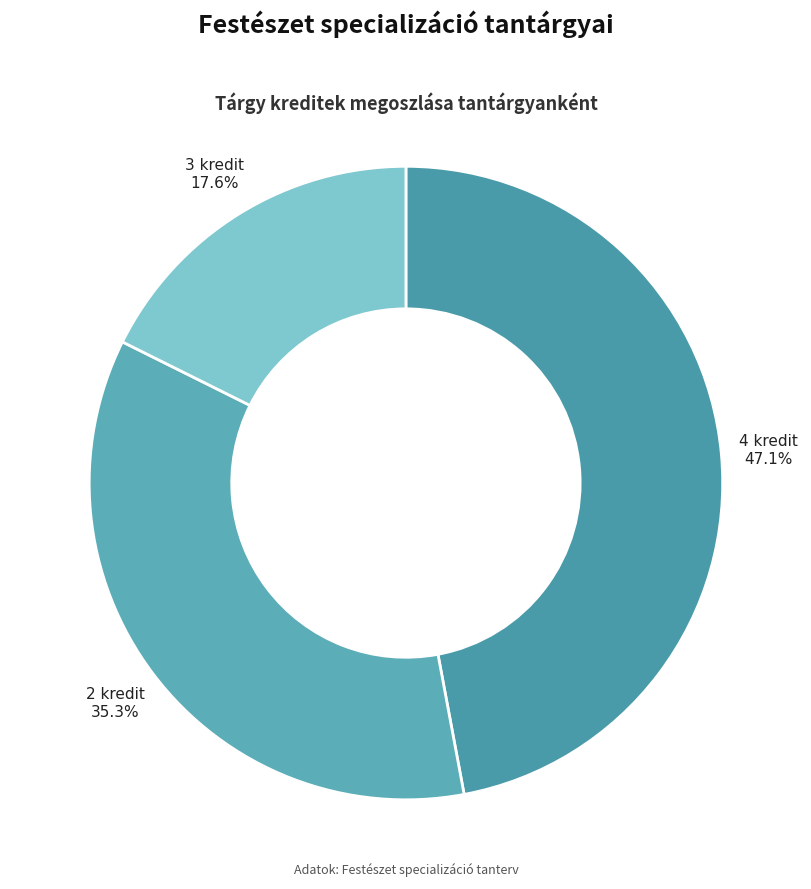

Does any single category account for the majority?

No